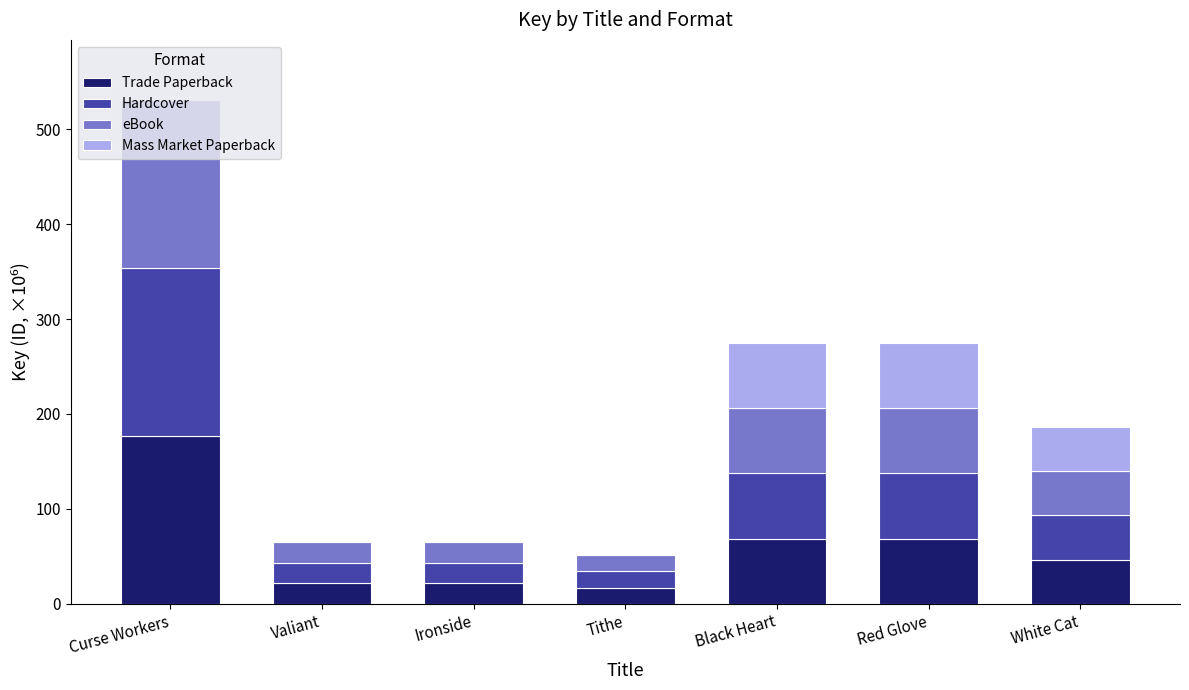

Does the chart contain stacked bars?

Yes